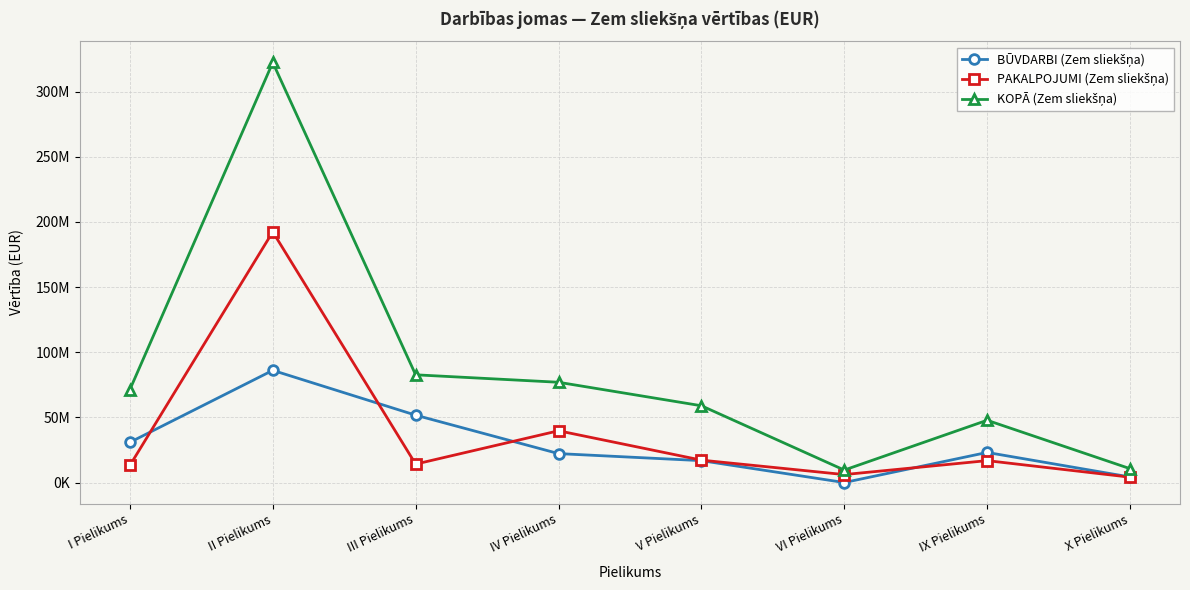

True or false: BŪVDARBI (Zem sliekšņa) and KOPĀ (Zem sliekšņa) cross at least once.

False